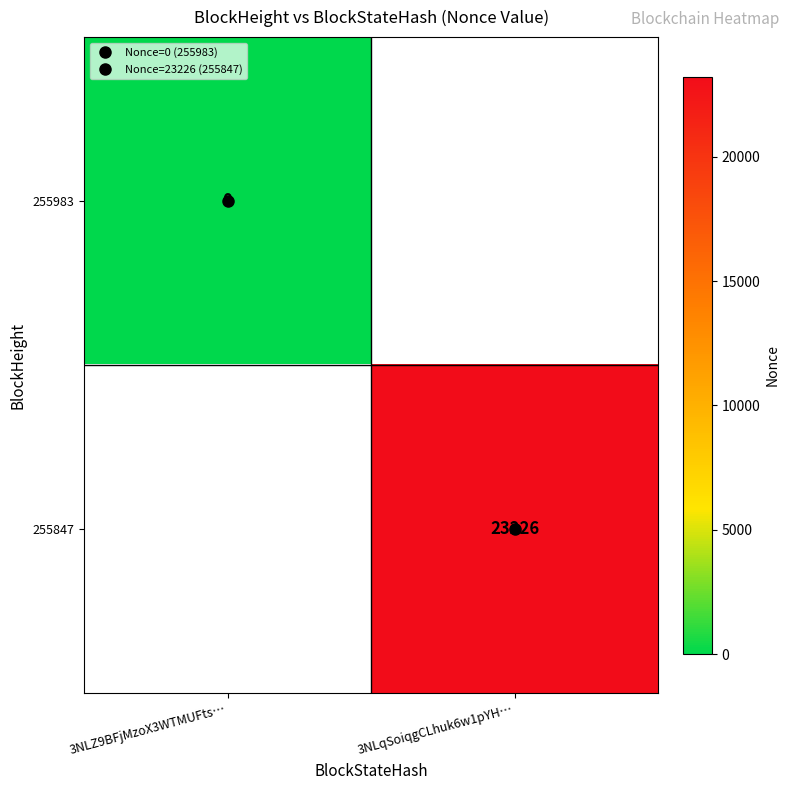

List the series in order of their overall mean, highest first.

255983, 255847